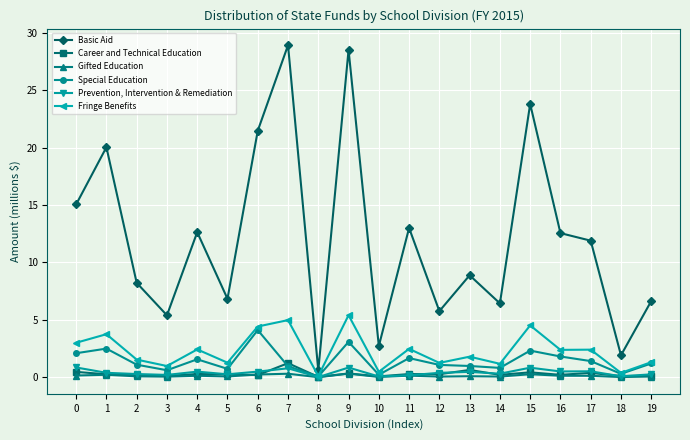

What is the total value across all series at 16?

17.6